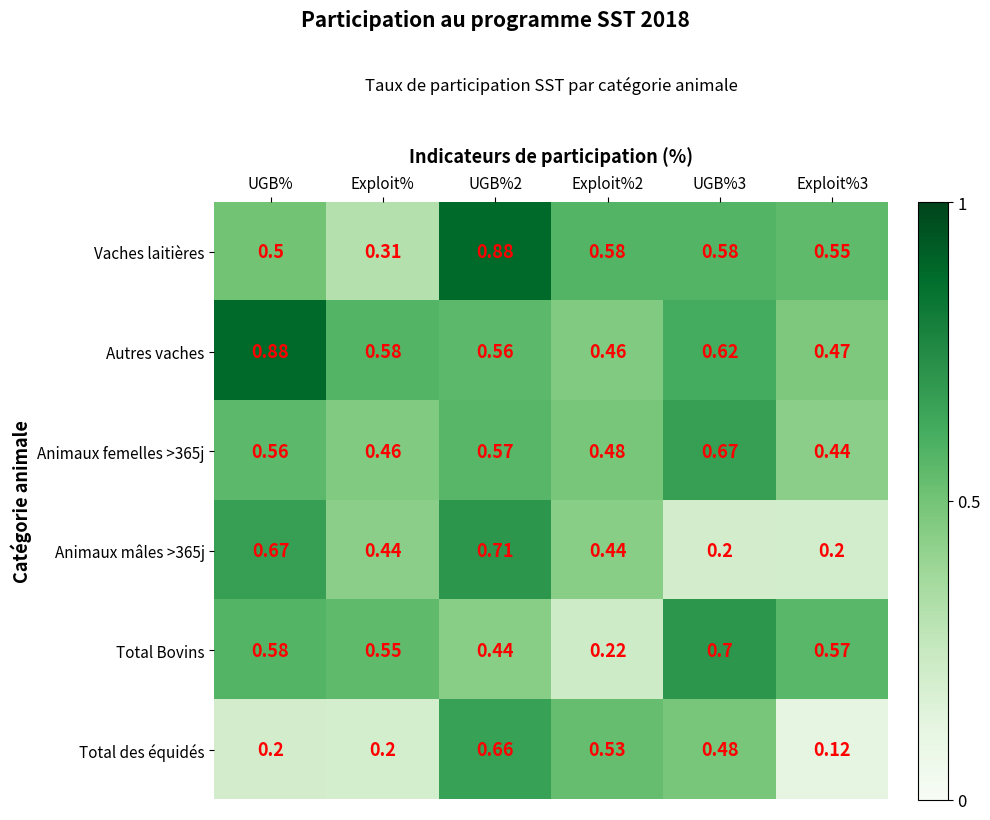

Which series has the widest spread of values?

Vaches laitières